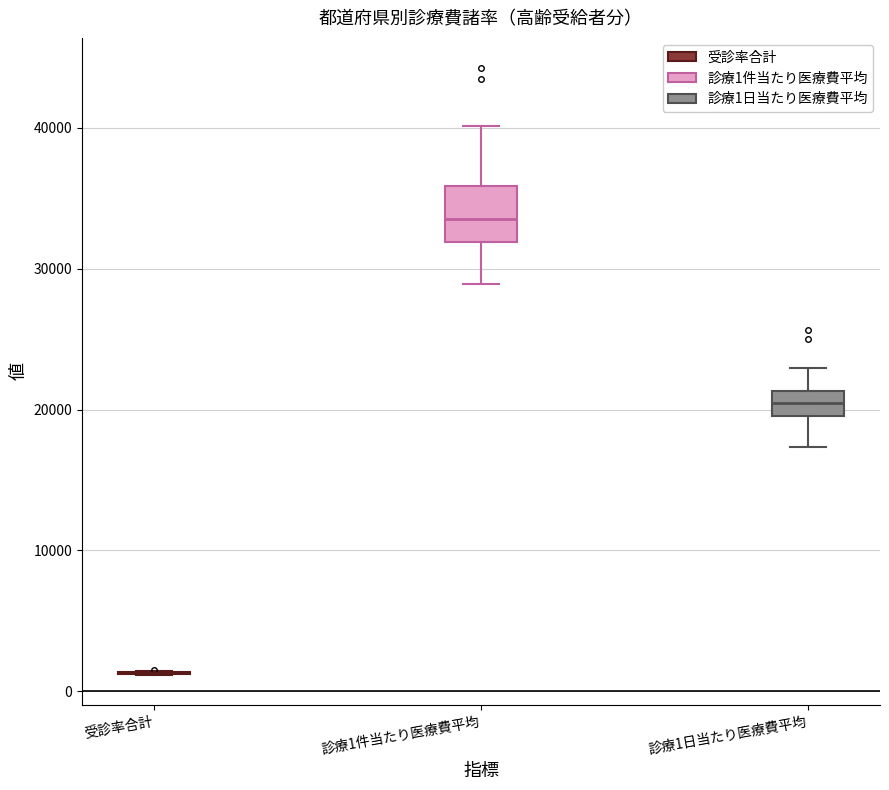

Reading left to right, transcribe this box plot: for each box, give where its median line is, the range the box spans, and where its two whiskers end, as read against the y-axis. The values are not printed on the chart, so give them approximately, as read against the axis.

受診率合計: box collapsed to a line at 1000, whiskers 1000 to 1000
診療1件当たり医療費平均: median 34000, box 32000 to 36000, whiskers 29000 to 40000
診療1日当たり医療費平均: median 20000 (inside the box), box 20000 to 21000, whiskers 17000 to 23000